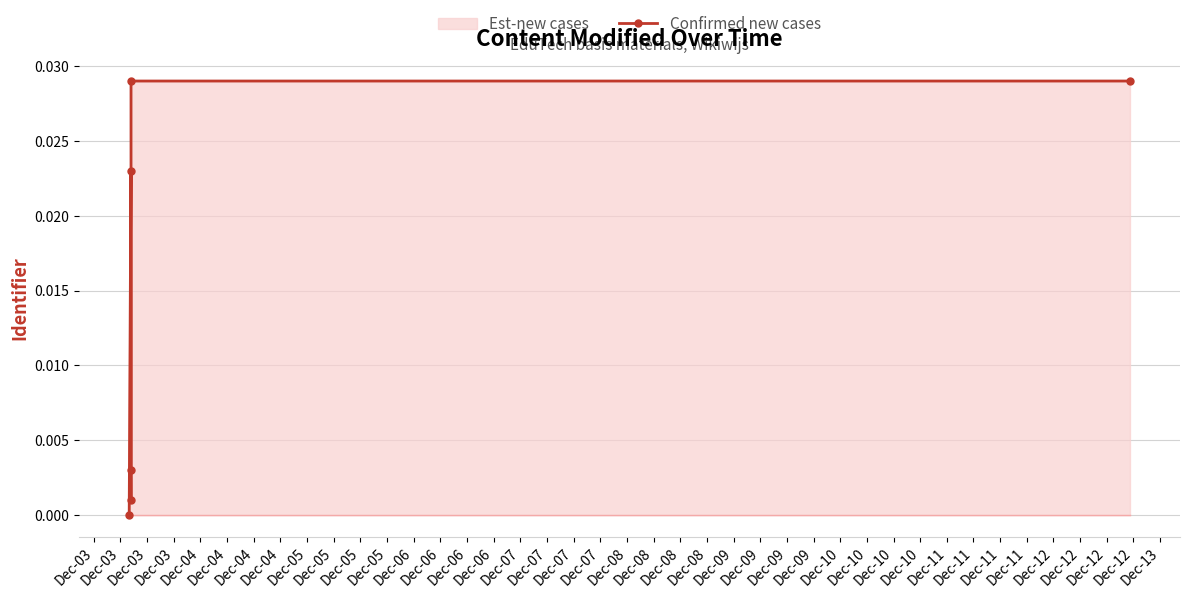

At which category does the data reach its first local peak?

Dec-03